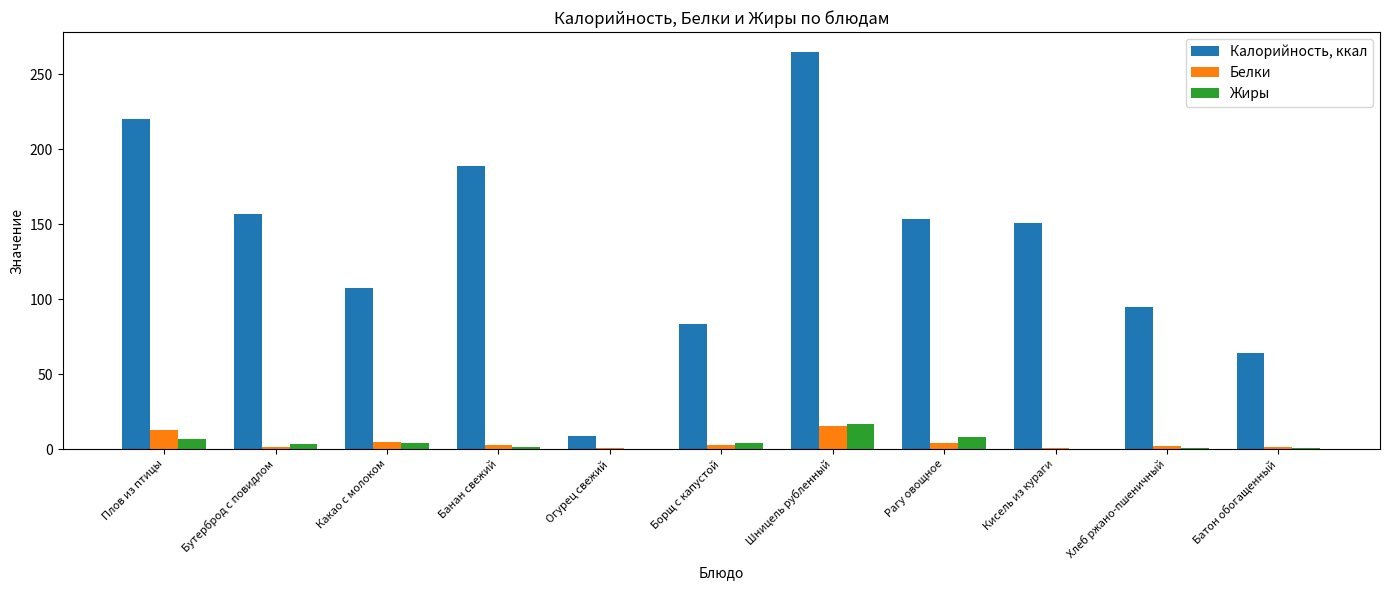

Which series changed the most between Бутерброд с повидлом and Огурец свежий?

Калорийность, ккал